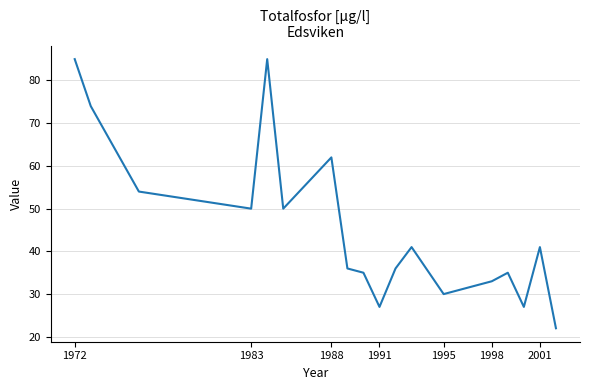

What is the minimum value shown in the chart?

22